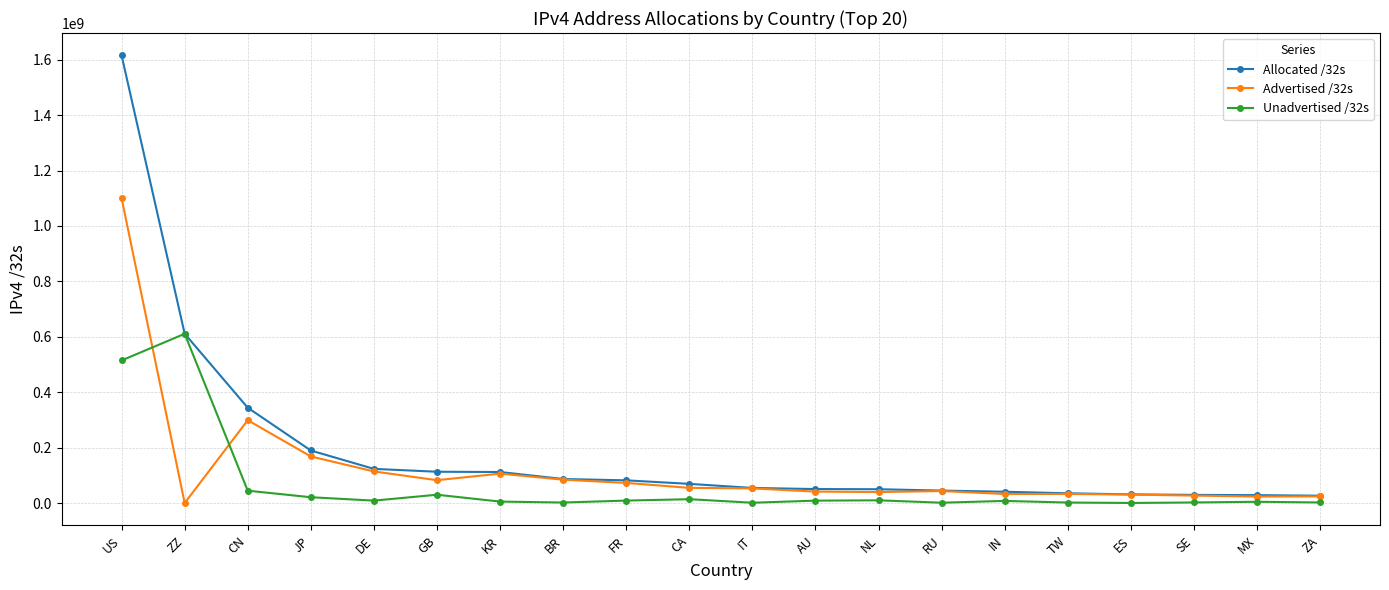

Which series has the widest spread of values?

Allocated /32s